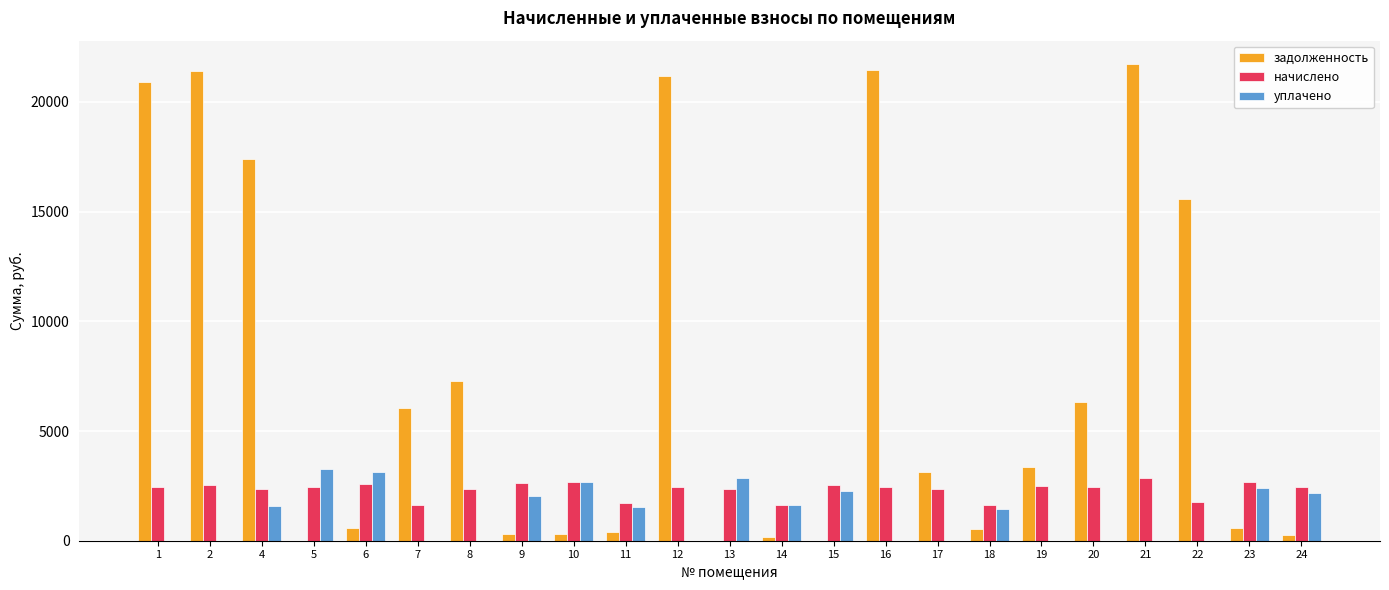

How many data points in задолженность are above 3151?

12